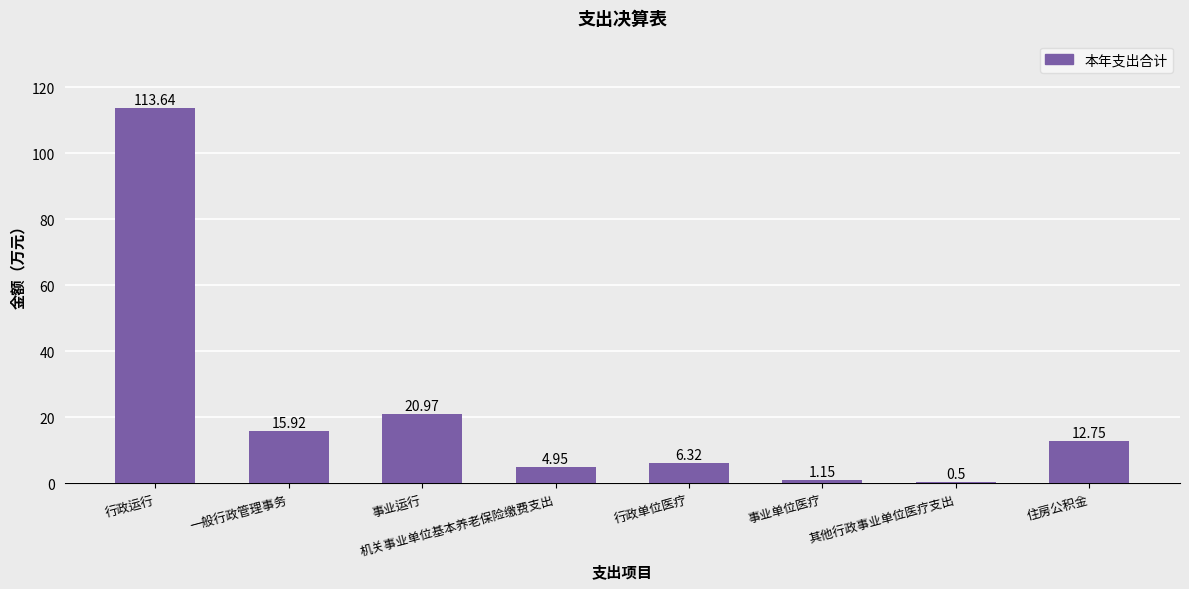

What is the label of the 4th bar from the left?

机关事业单位基本养老保险缴费支出